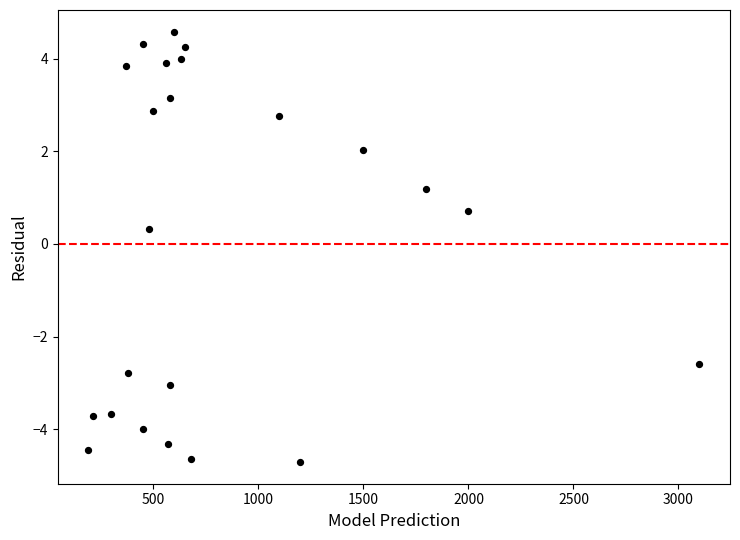

What Y value in the scatter plot is closest to 0?

0.3